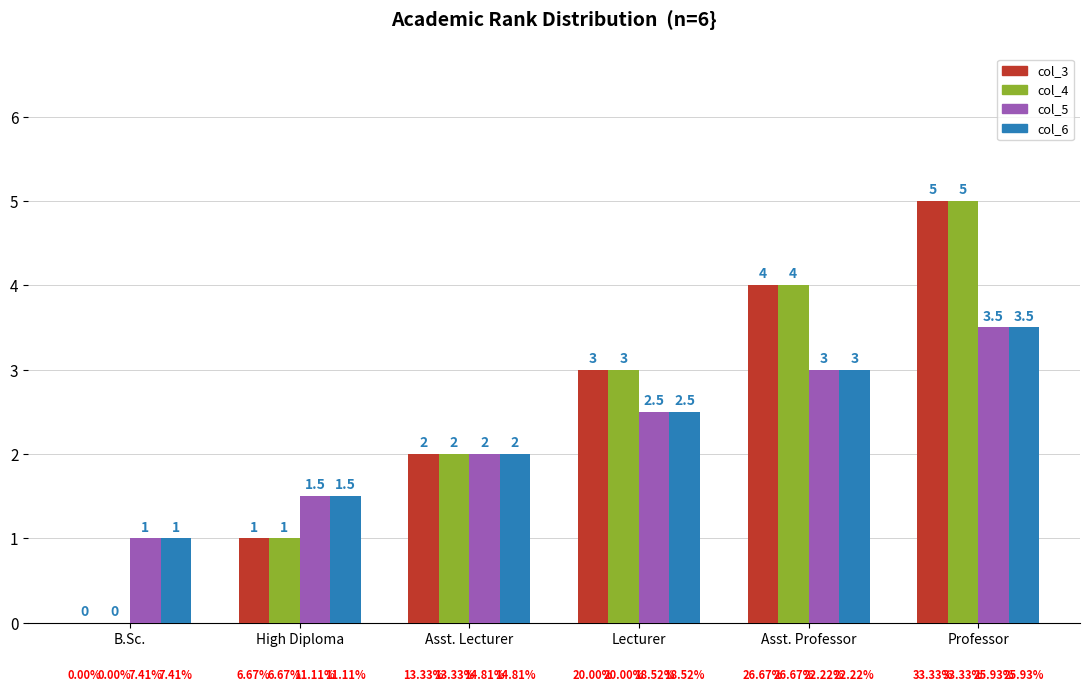

Which label corresponds to the largest value in the chart?

Professor